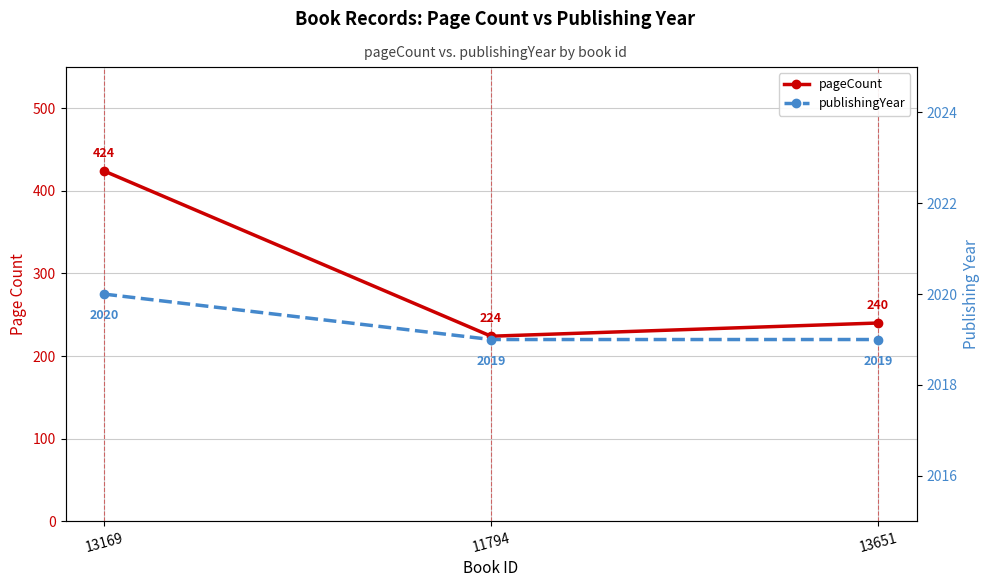

What is the approximate value of pageCount at 13651?

240